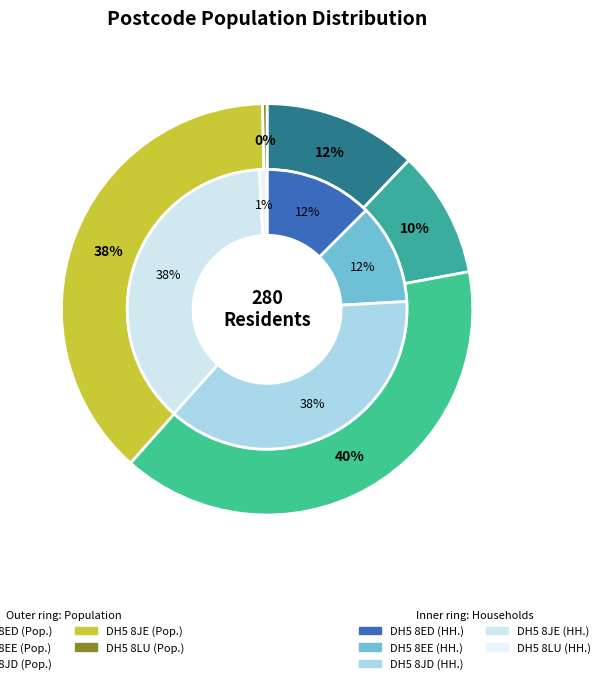

True or false: DH5 8EE accounts for 10% of the total.

True